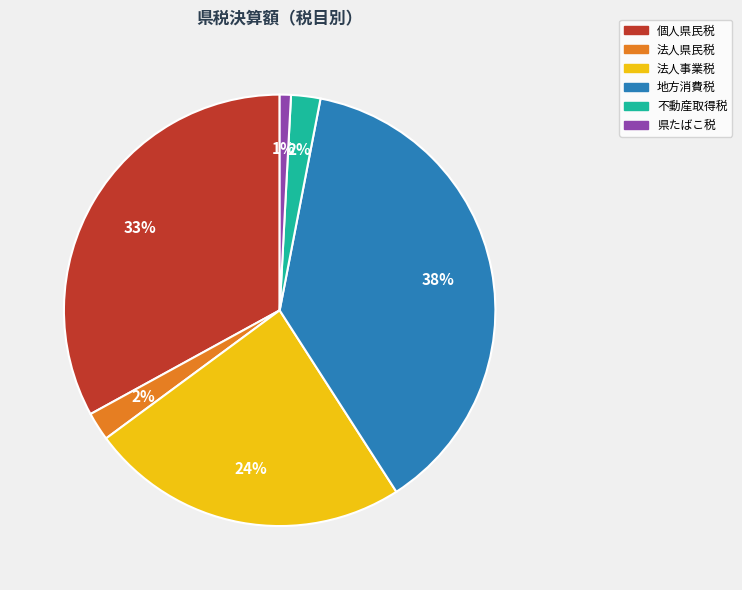

What is the smallest slice in the pie chart?

県たばこ税